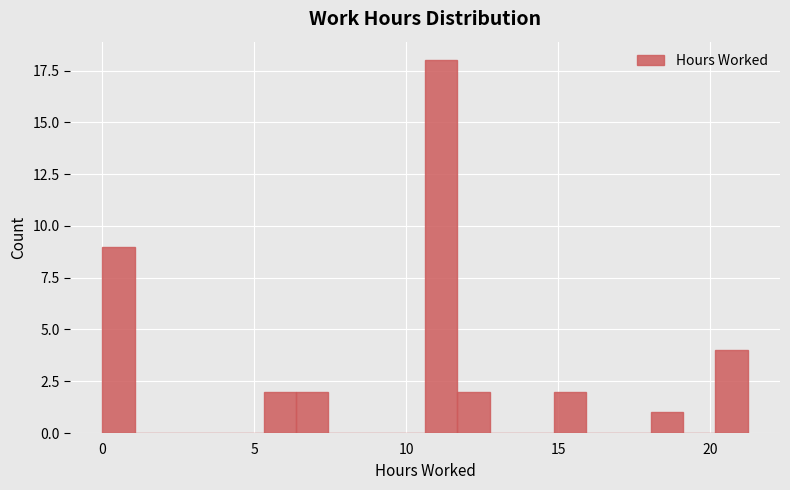

Around what value on the x-axis is the tallest bar? Give the approximate position of its centre, as read against the axis.

11.0